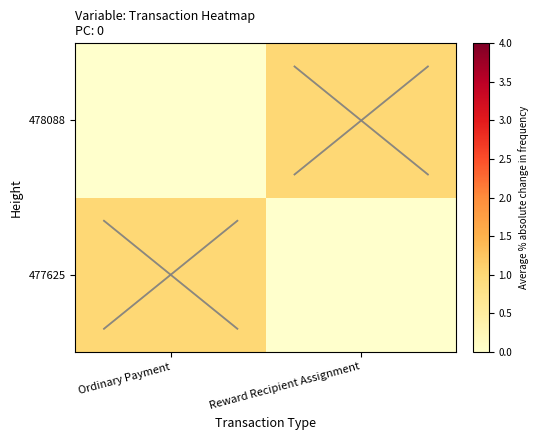

Reading right to left, what are all the values shown in this chart?

477625: Reward Recipient Assignment=0	Ordinary Payment=1
478088: Reward Recipient Assignment=1	Ordinary Payment=0